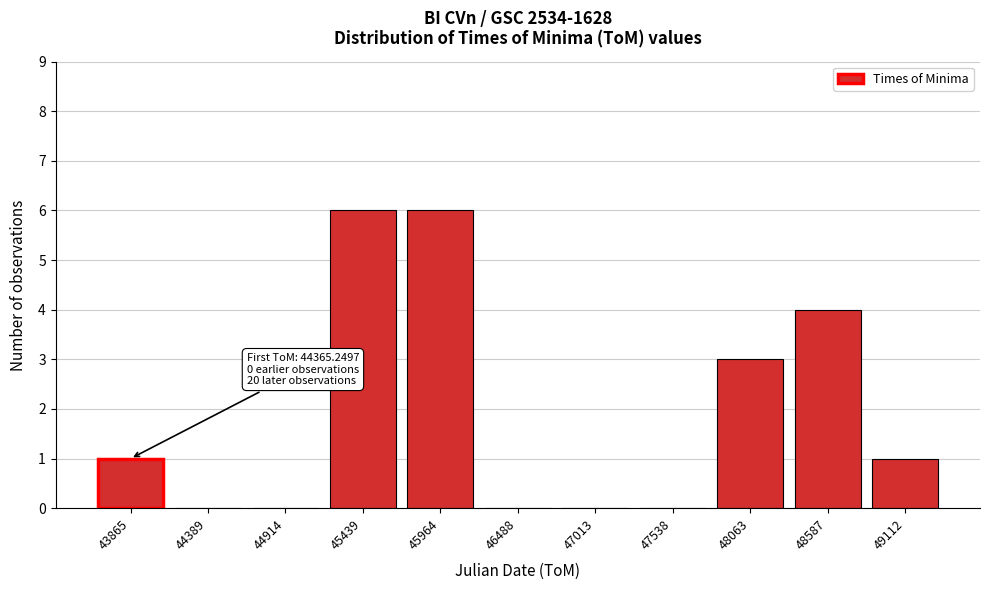

Reading right to left, extract all data points from this chart.

49112=1	48587=4	48063=3	47538=0	47013=0	46488=0	45964=6	45439=6	44914=0	44389=0	43865=1